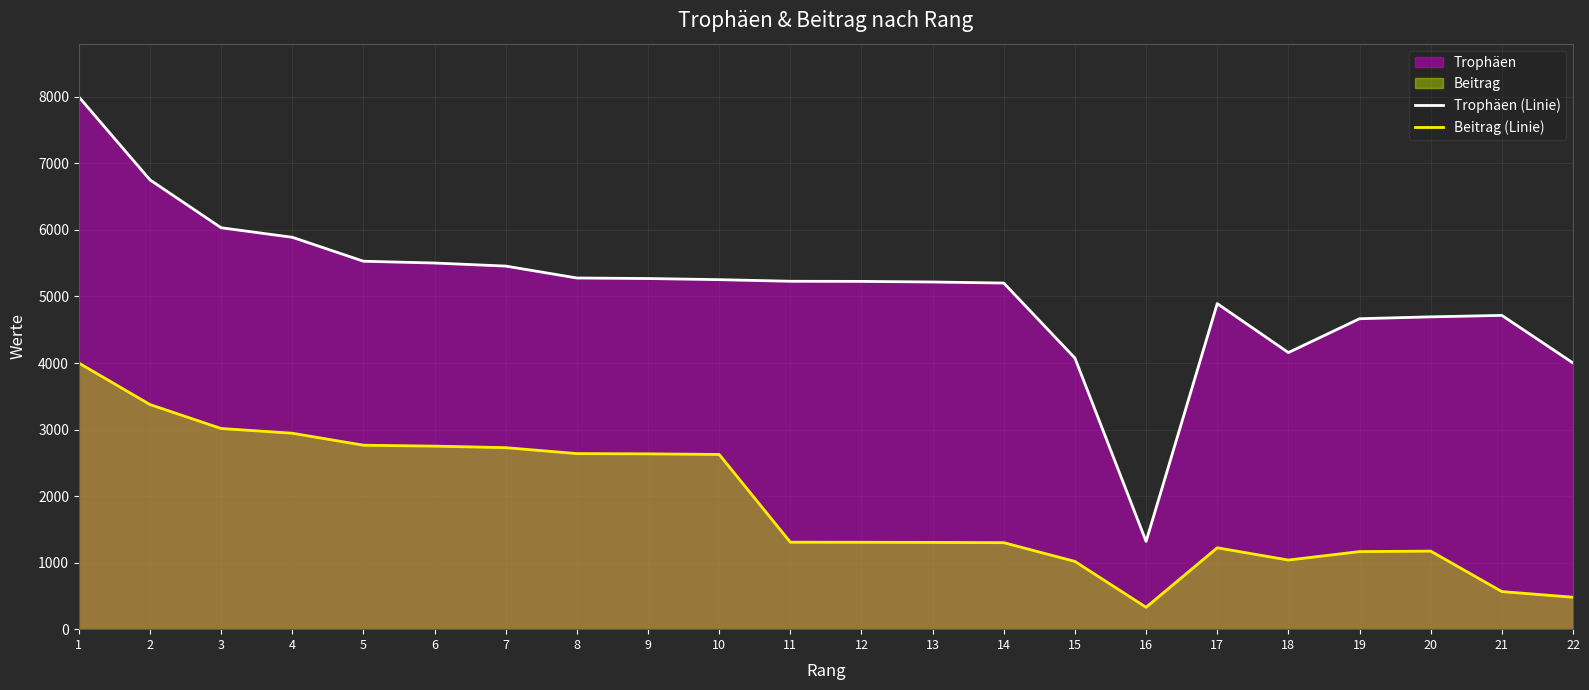

List the series in order of their peak value, highest first.

Trophäen (Linie), Beitrag (Linie)